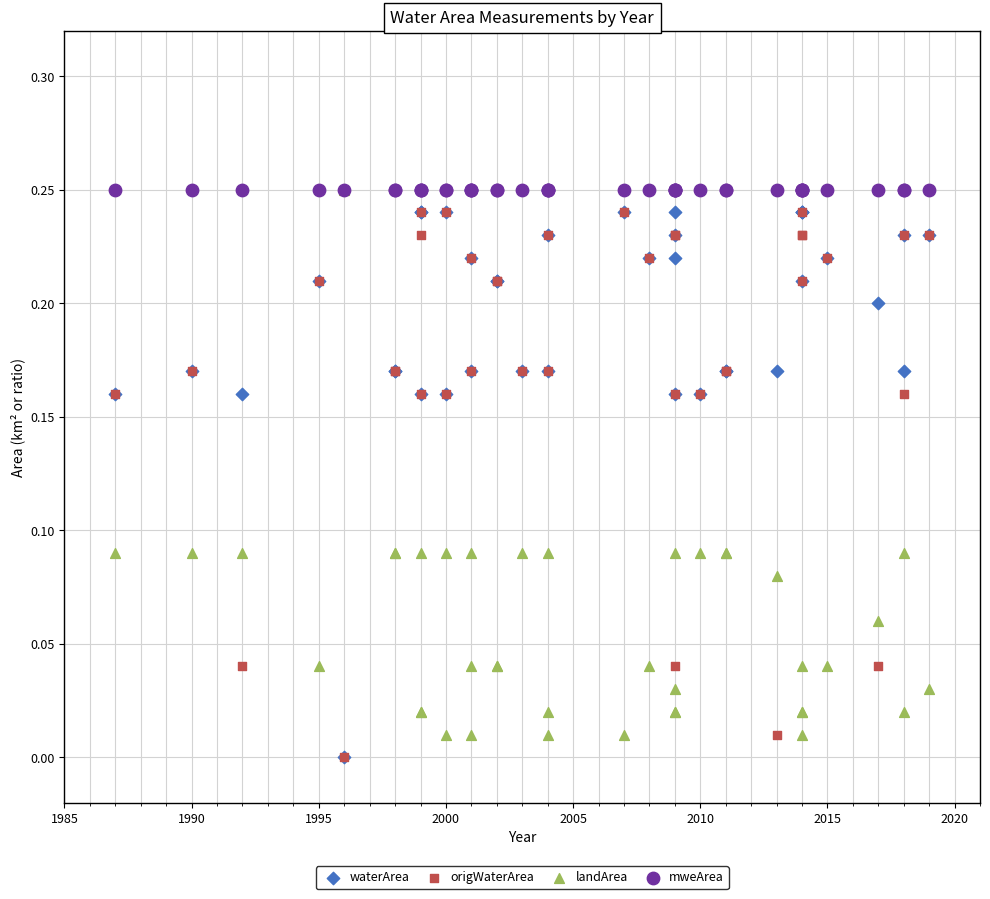

What are all the series names shown in the legend?

waterArea, origWaterArea, landArea, mweArea